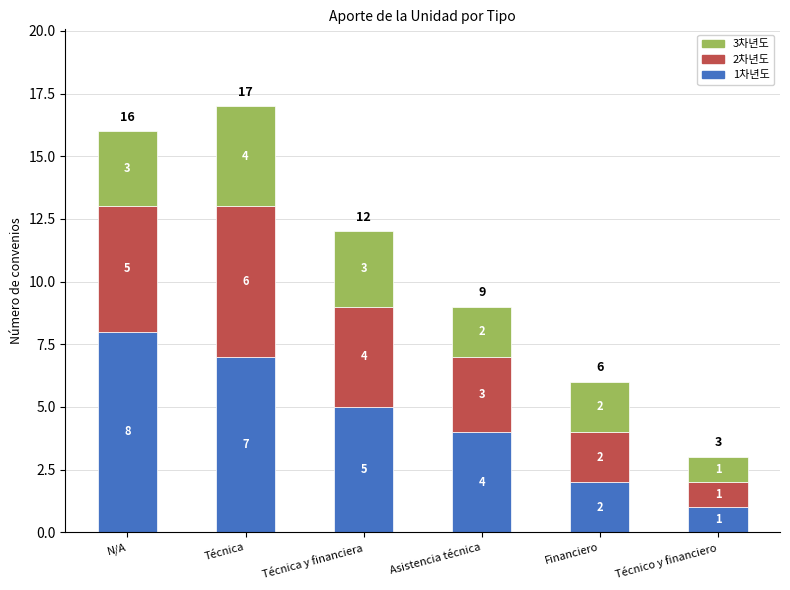

What value does the 1차년도 series have at N/A?

8